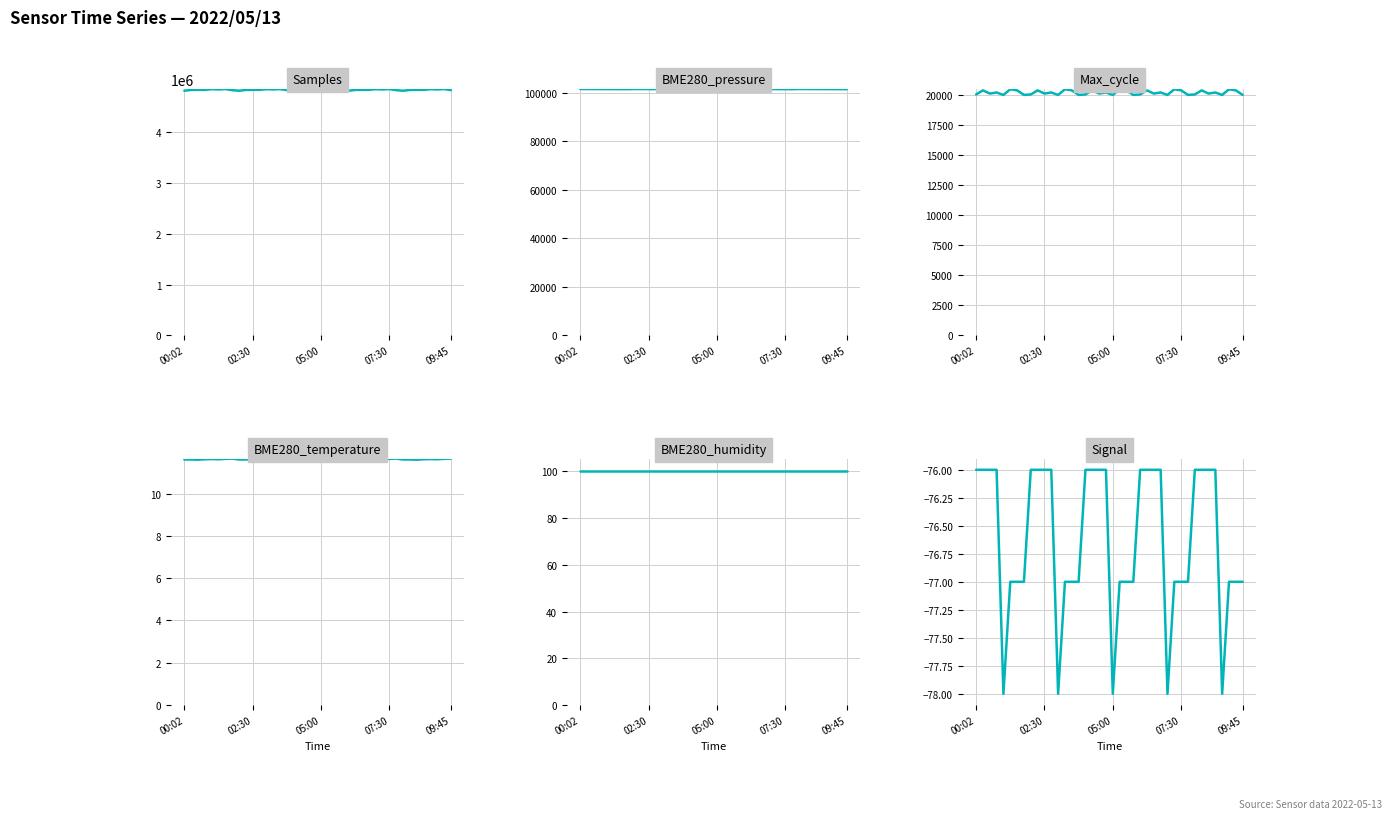

In Samples, how many points are higher than both neighbors (excluding endpoints)?

15